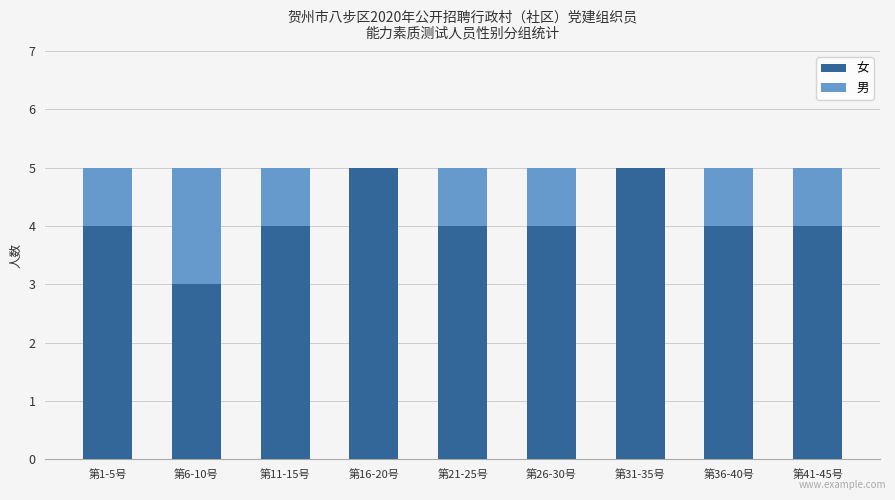

The 女 series shows 3 at 第16-20号. True or false?

False